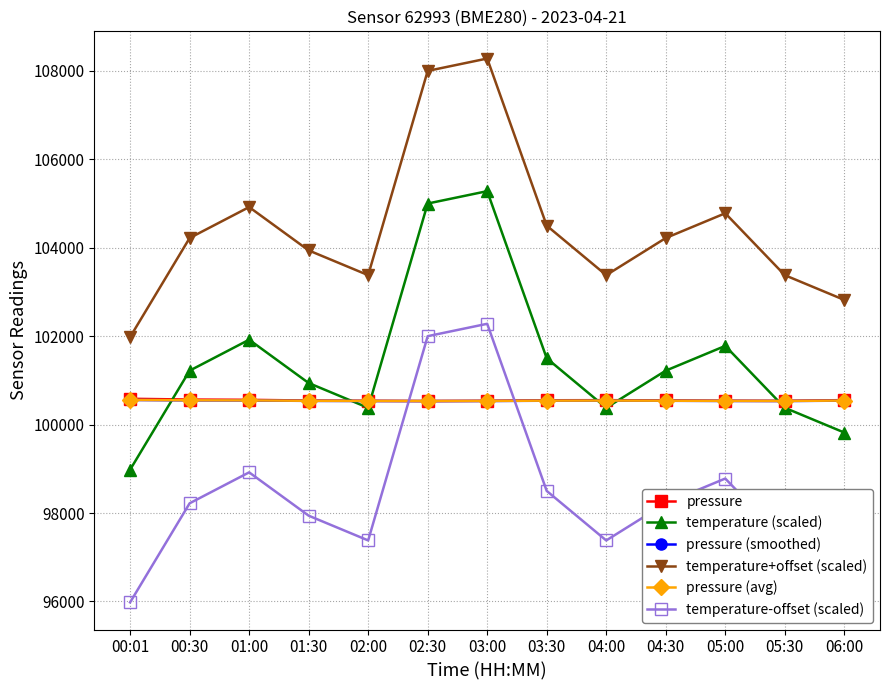

How many values in the pressure (avg) series are below 100540?

6